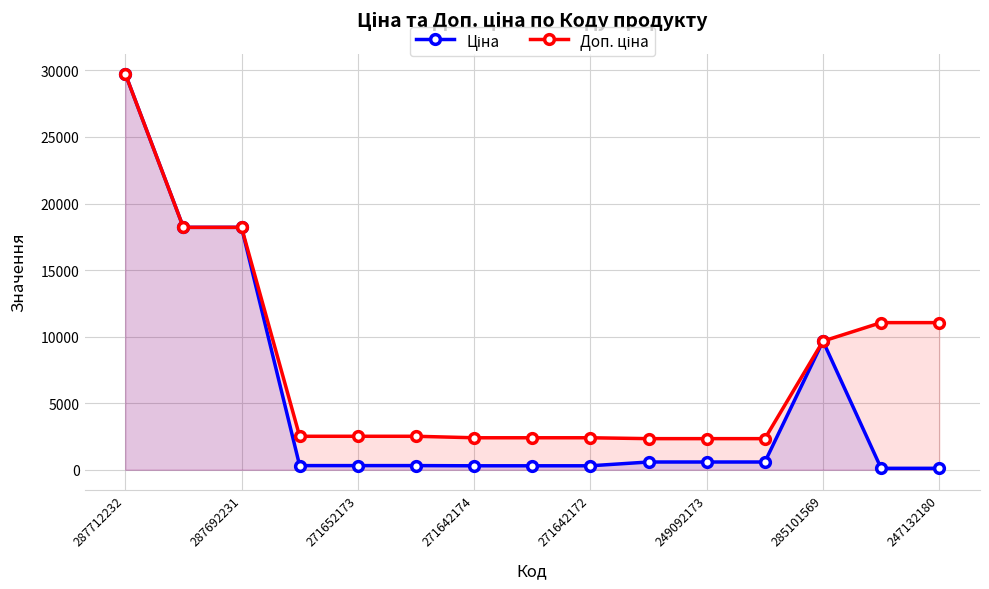

True or false: Ціна and Доп. ціна intersect in this chart.

False